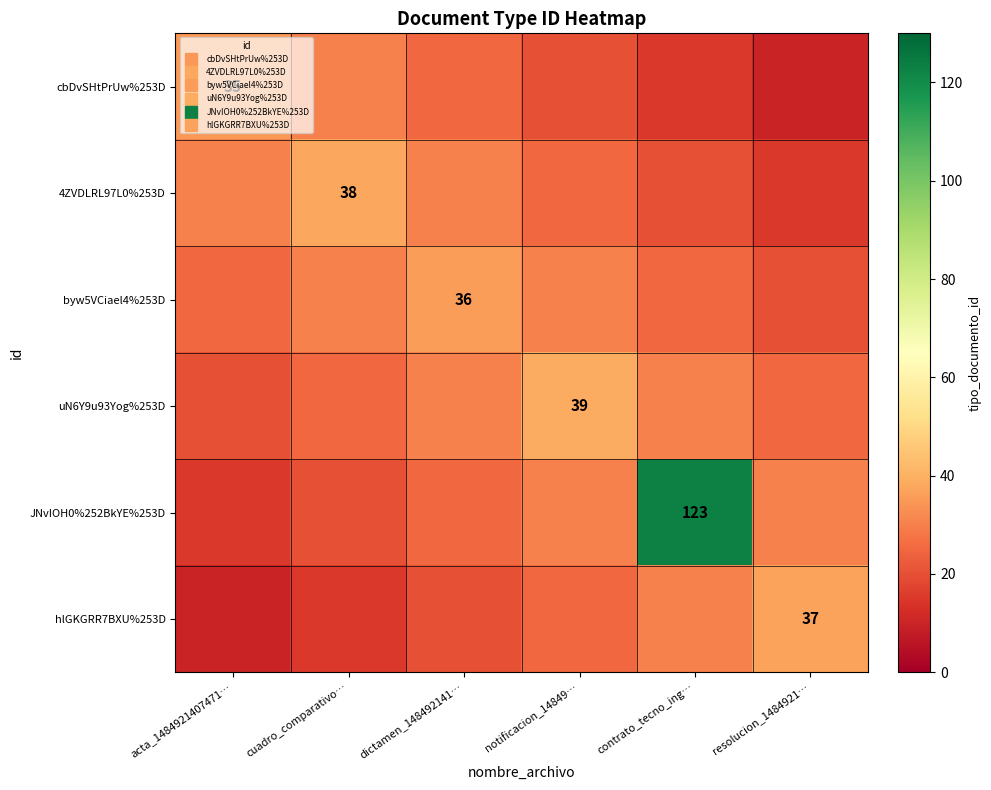

At how many categories does at least one series exceed 53?

1